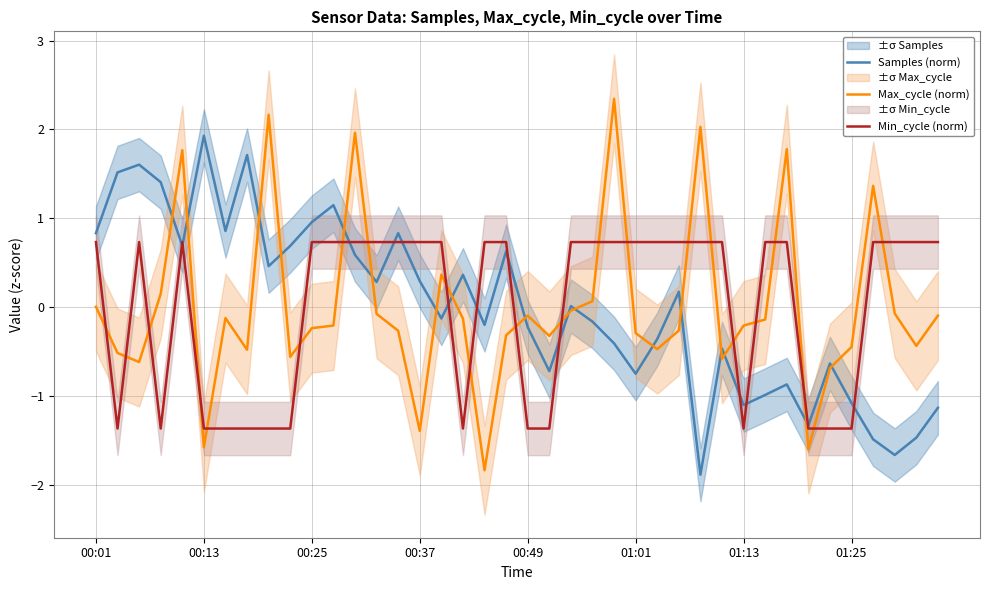

What is the highest value of the Samples (norm) series?

1.9